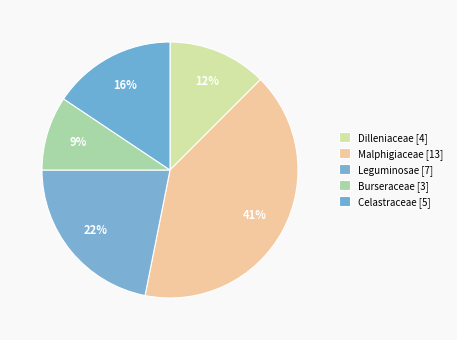

Is Celastraceae the majority of the pie?

No